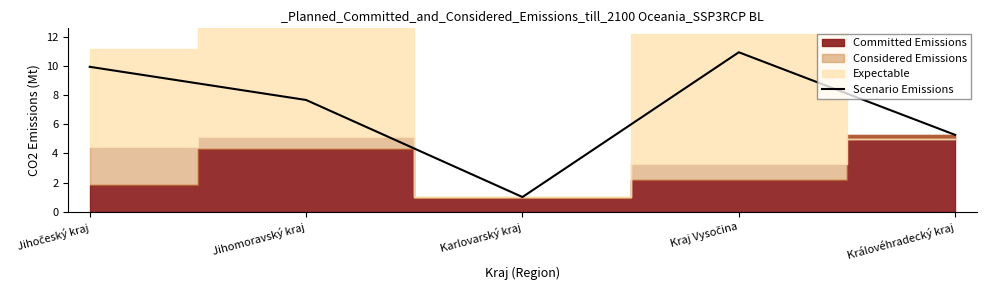

Which category has the lowest value in the Scenario Emissions series?

Karlovarský kraj